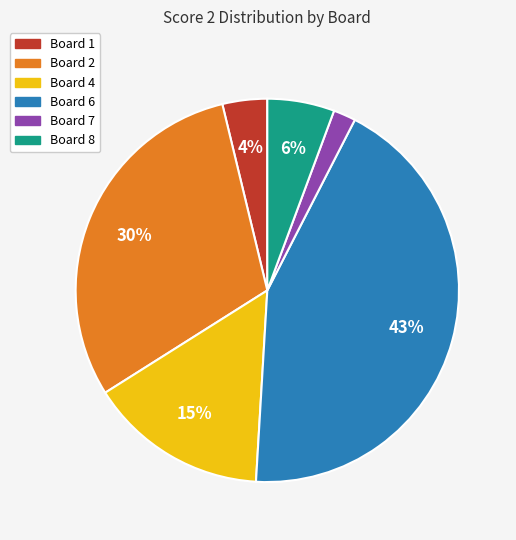

Does Board 4 represent more than half of the total?

No